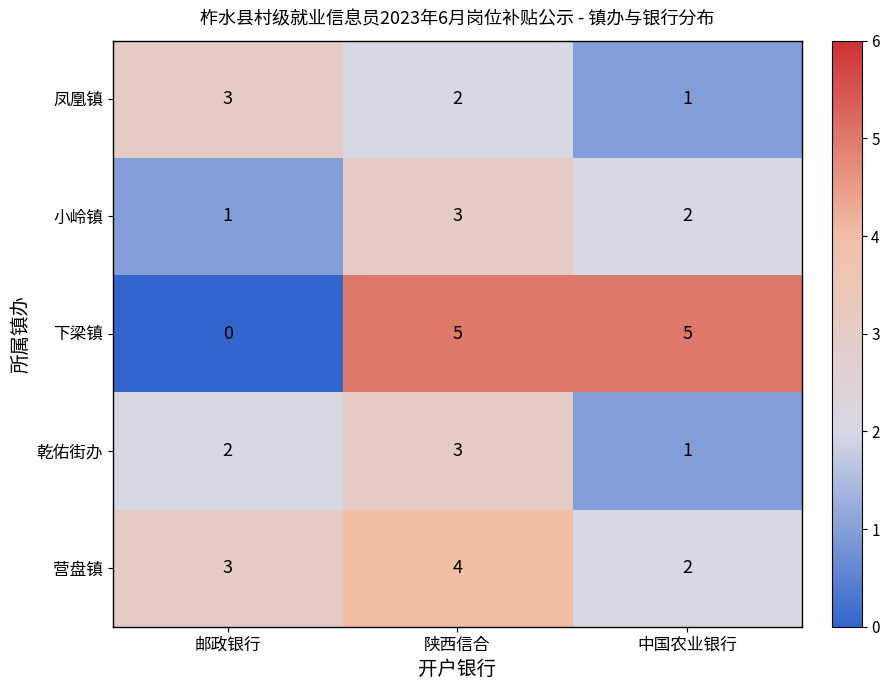

Reading left to right, extract all data points from this chart.

凤凰镇: 3	2	1
小岭镇: 1	3	2
下梁镇: 0	5	5
乾佑街办: 2	3	1
营盘镇: 3	4	2